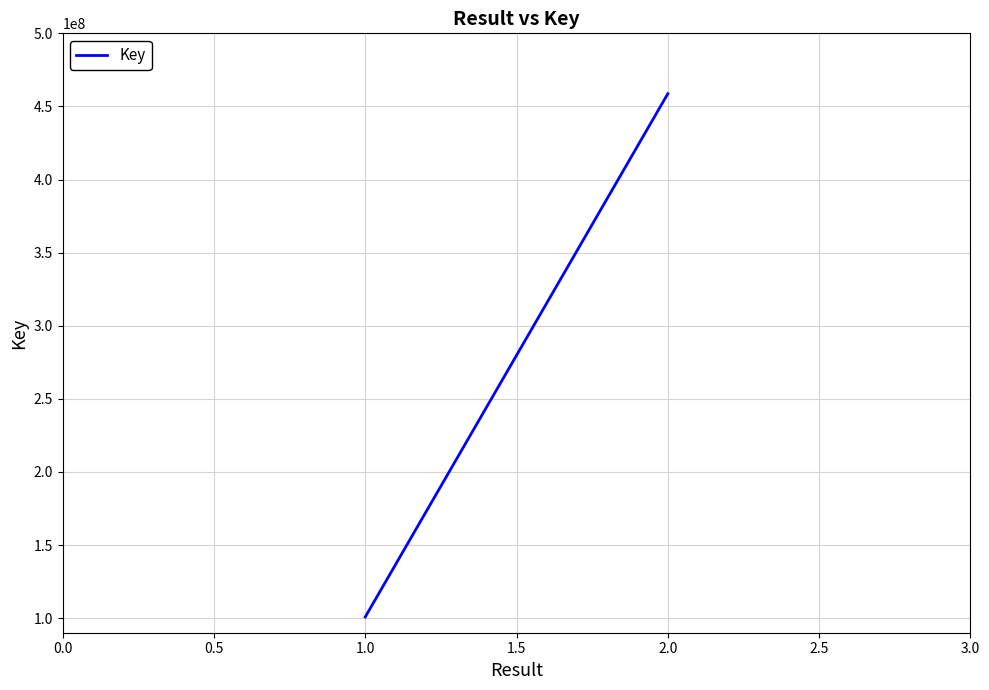

Which has a higher value, 1.0 or 2.0?

2.0